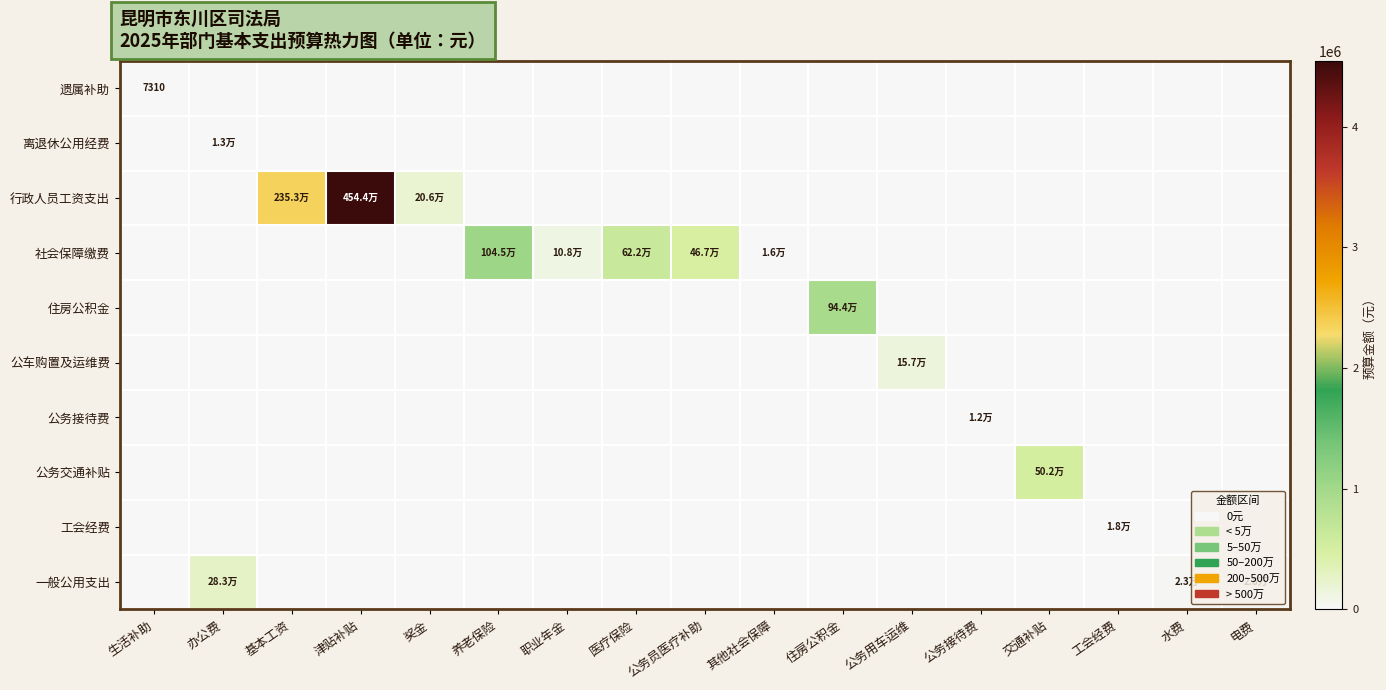

What is the spread (max minus min) of values at 医疗保险?

621632.6